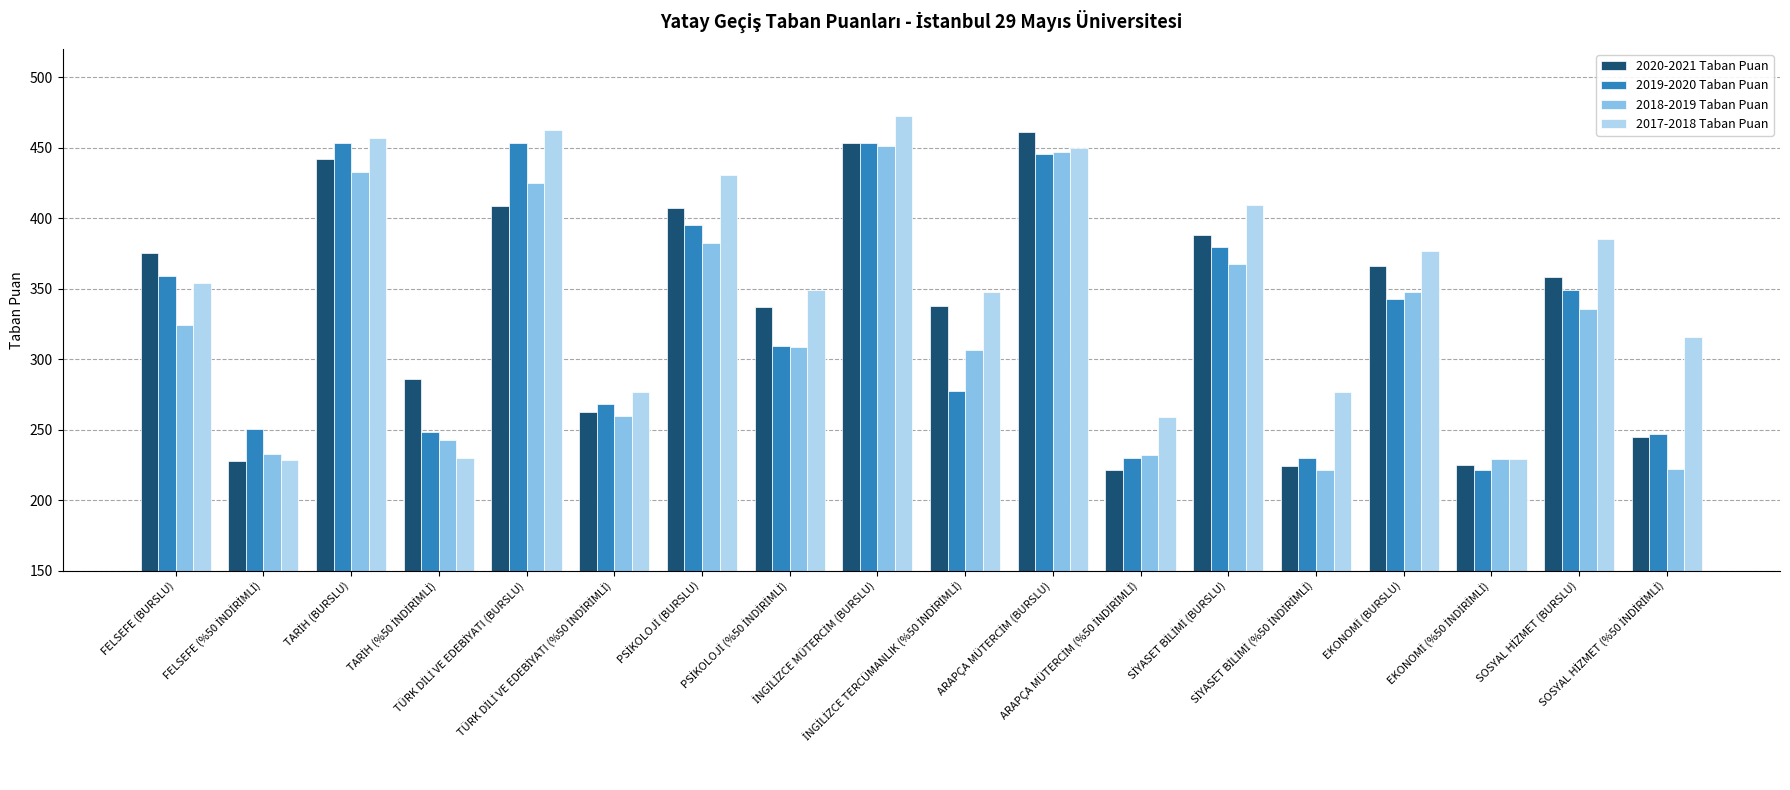

What is the difference between the maximum and second lowest values in the 2017-2018 Taban Puan series?

243.2